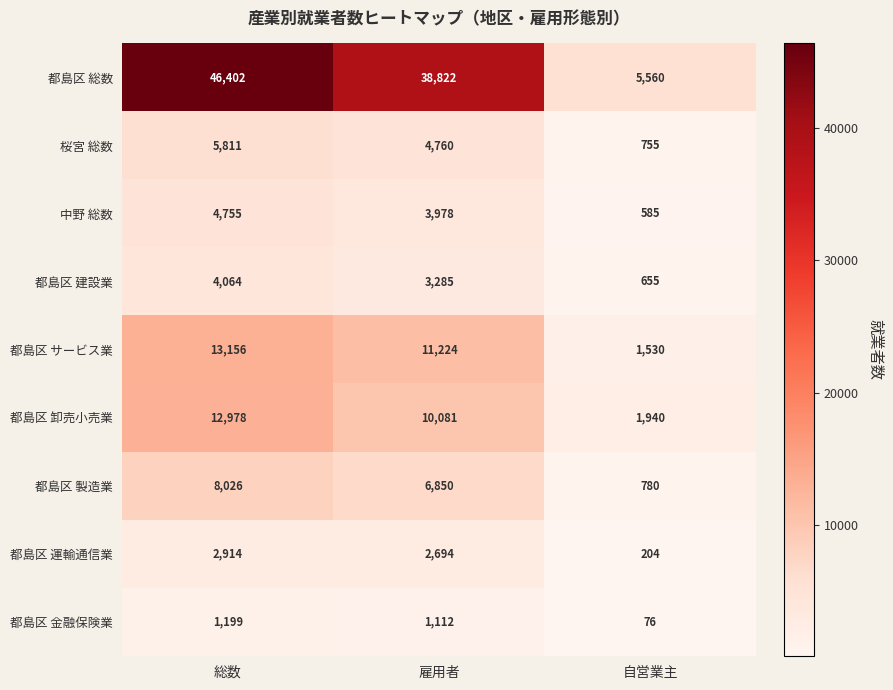

Reading left to right, transcribe all the data shown in this chart.

都島区 総数: 46402	38822	5560
桜宮 総数: 5811	4760	755
中野 総数: 4755	3978	585
都島区 建設業: 4064	3285	655
都島区 サービス業: 13156	11224	1530
都島区 卸売小売業: 12978	10081	1940
都島区 製造業: 8026	6850	780
都島区 運輸通信業: 2914	2694	204
都島区 金融保険業: 1199	1112	76